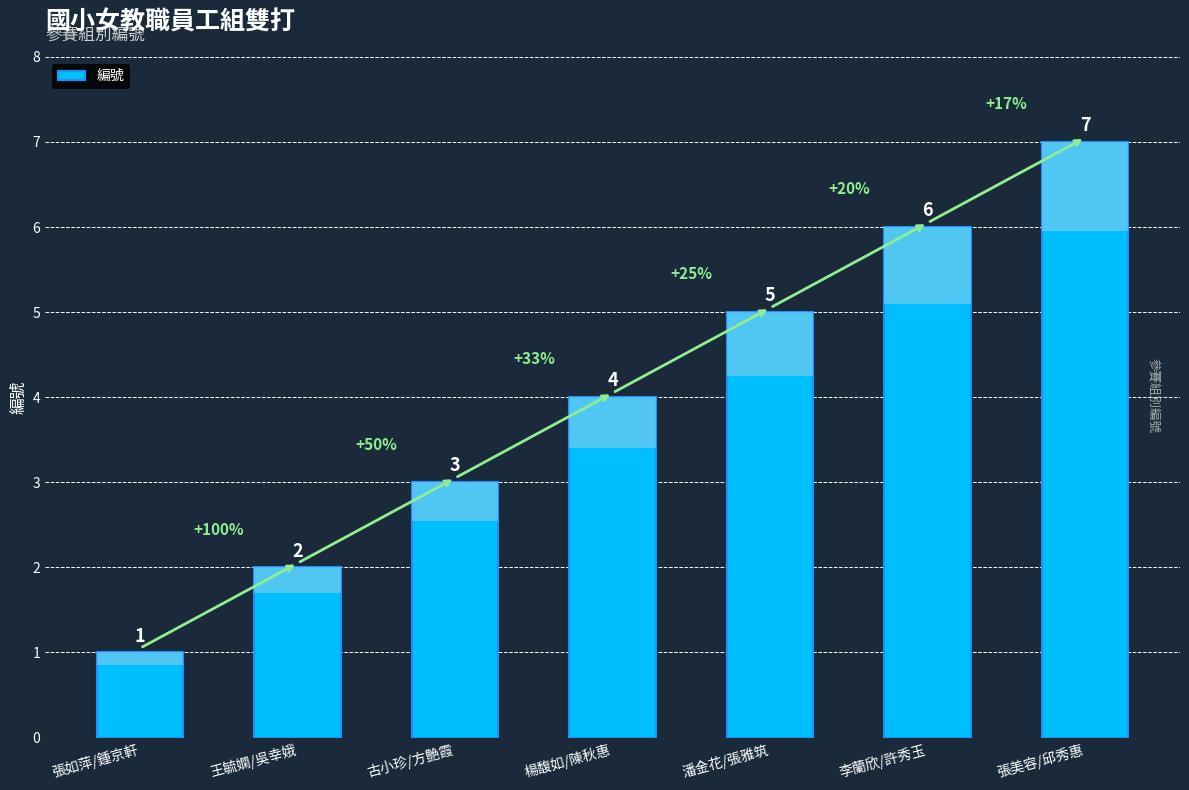

What is the maximum value shown in the chart?

7